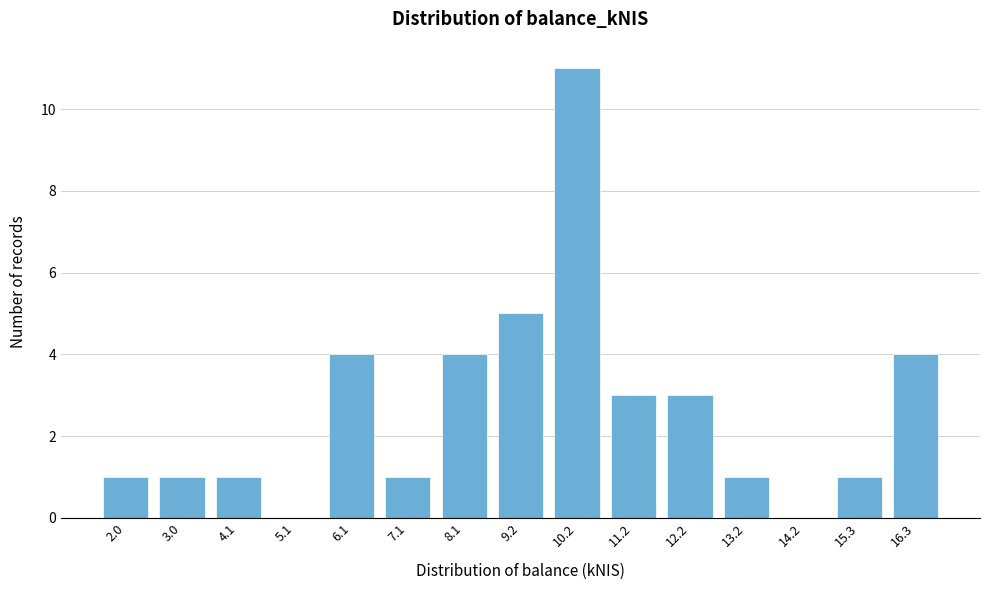

Reading left to right, what are all the values shown in this chart?

2.0=1	3.0=1	4.1=1	5.1=0	6.1=4	7.1=1	8.1=4	9.2=5	10.2=11	11.2=3	12.2=3	13.2=1	14.2=0	15.3=1	16.3=4